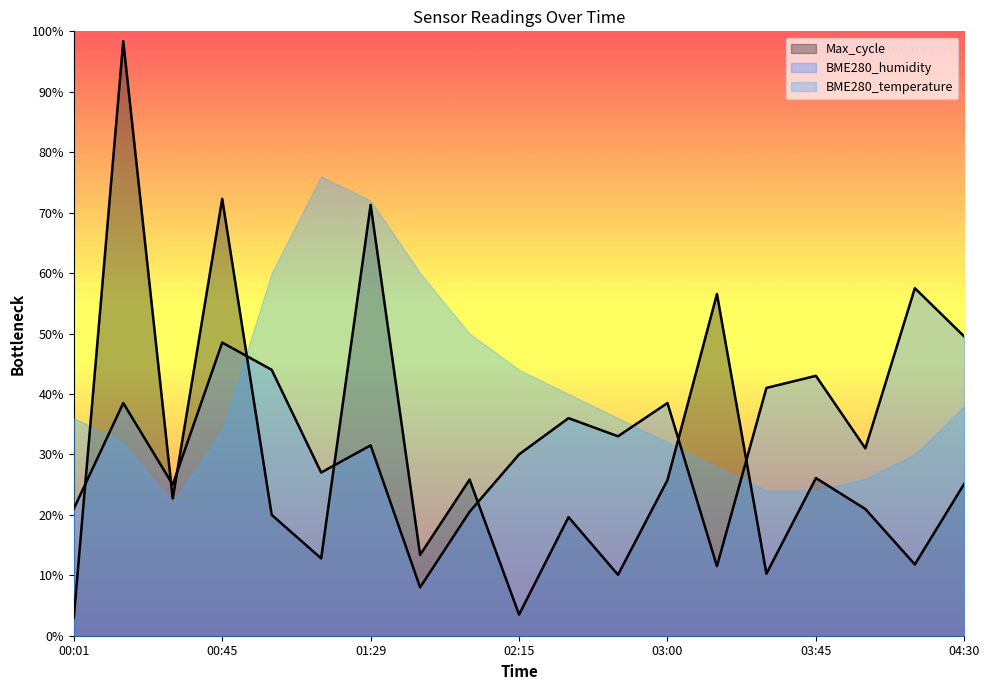

At which category is the sum across all series the highest?

01:29